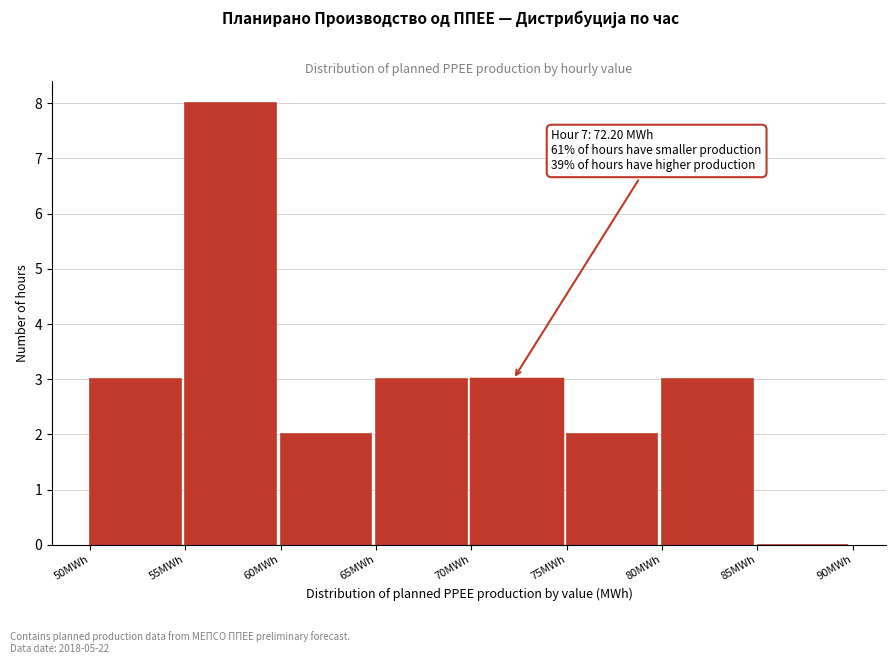

Which range on the x-axis has the tallest bar?

55 to 60